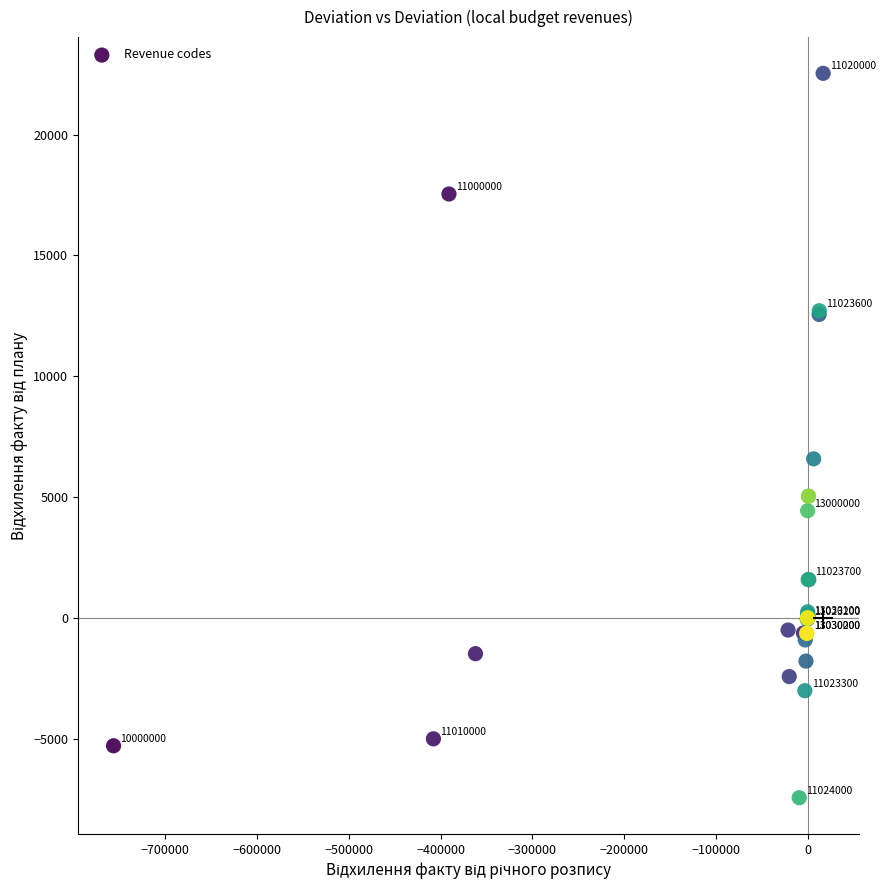

What Y value in the scatter plot is closest to 7554?

6589.3